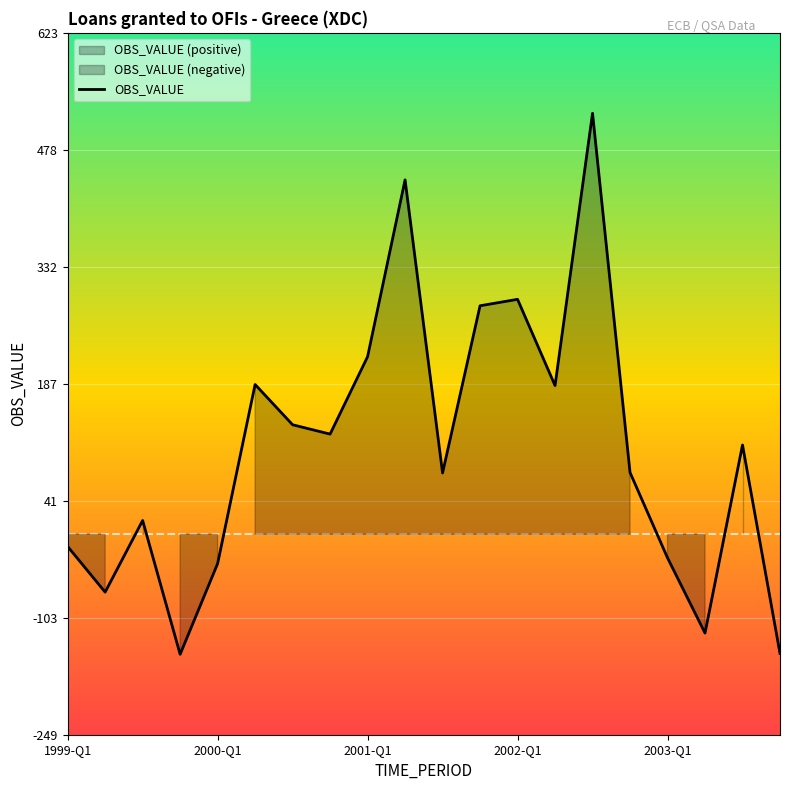

What is the minimum value for OBS_VALUE?

-149.2